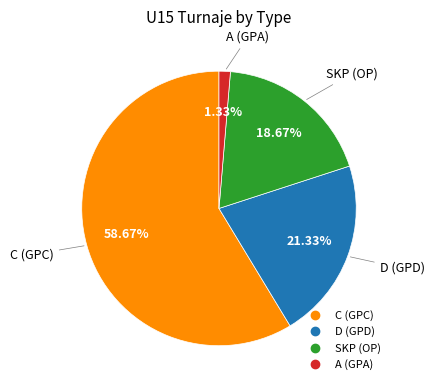

How many slices are in this pie chart?

4